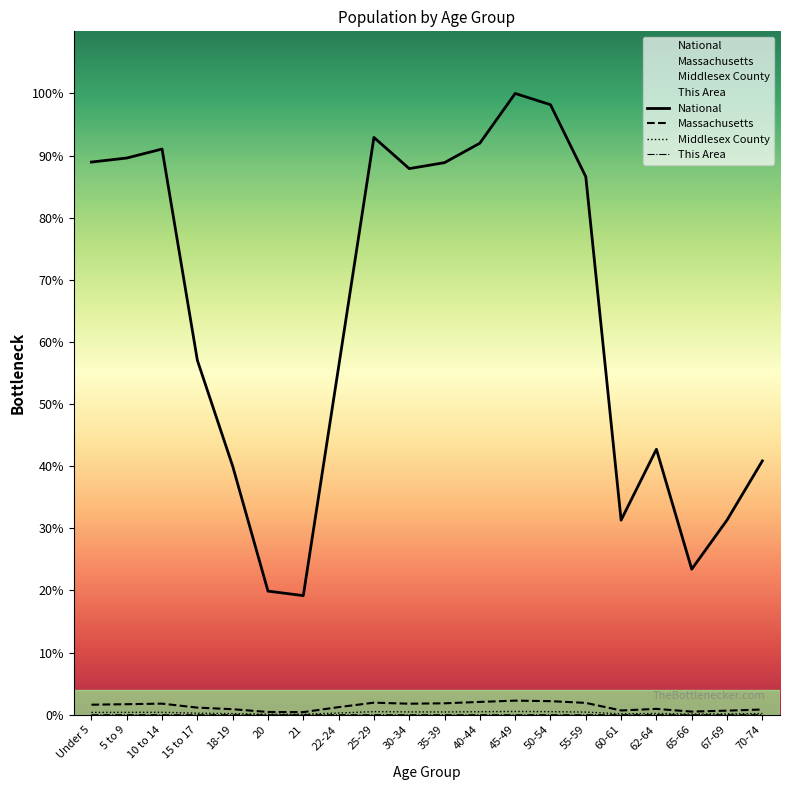

What is the spread (max minus min) of values at 35-39?

88.9